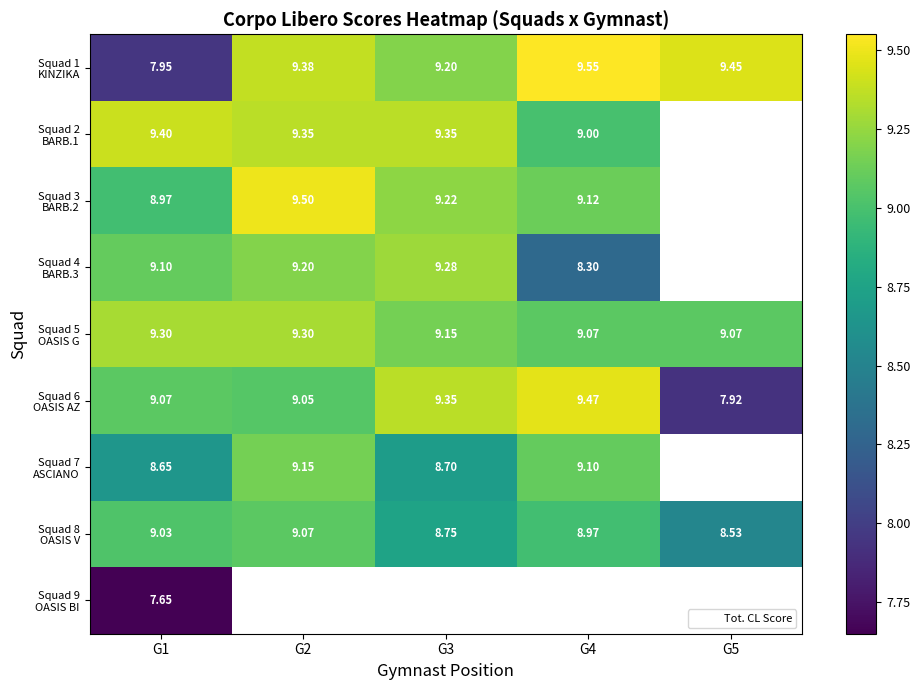

Which label corresponds to the smallest value in the chart?

G1